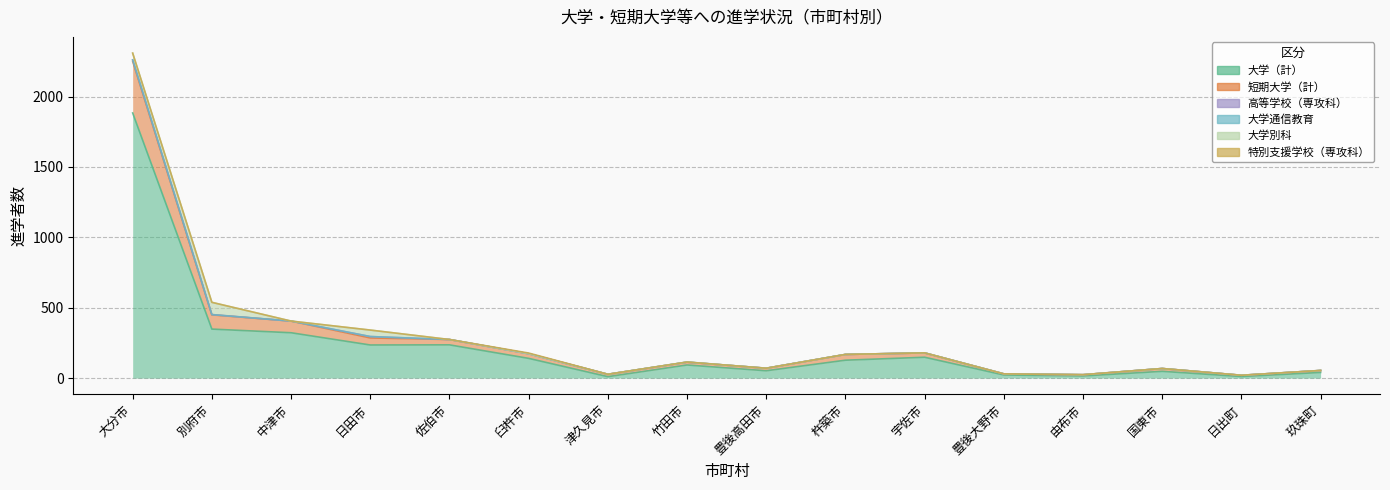

True or false: 大学通信教育 has a value of 1 at 日出町.

False